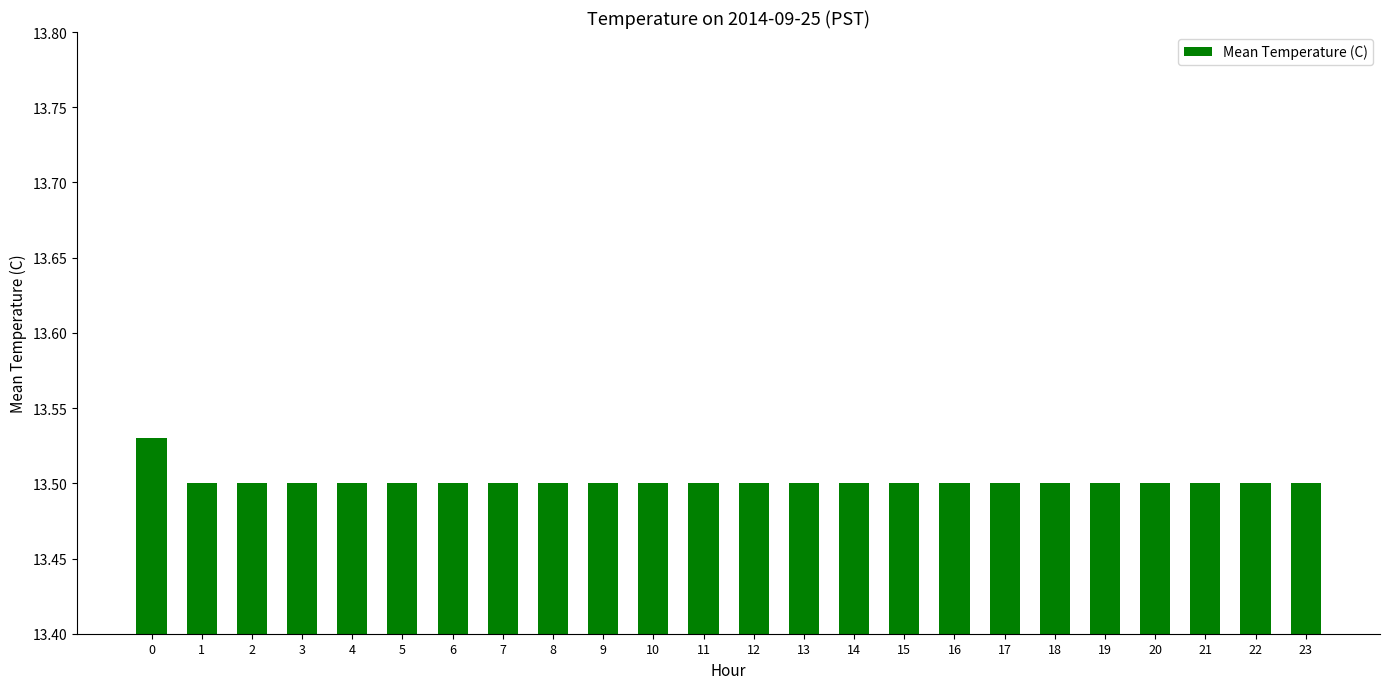

Is it true that the value at 20 is 5.8?

False